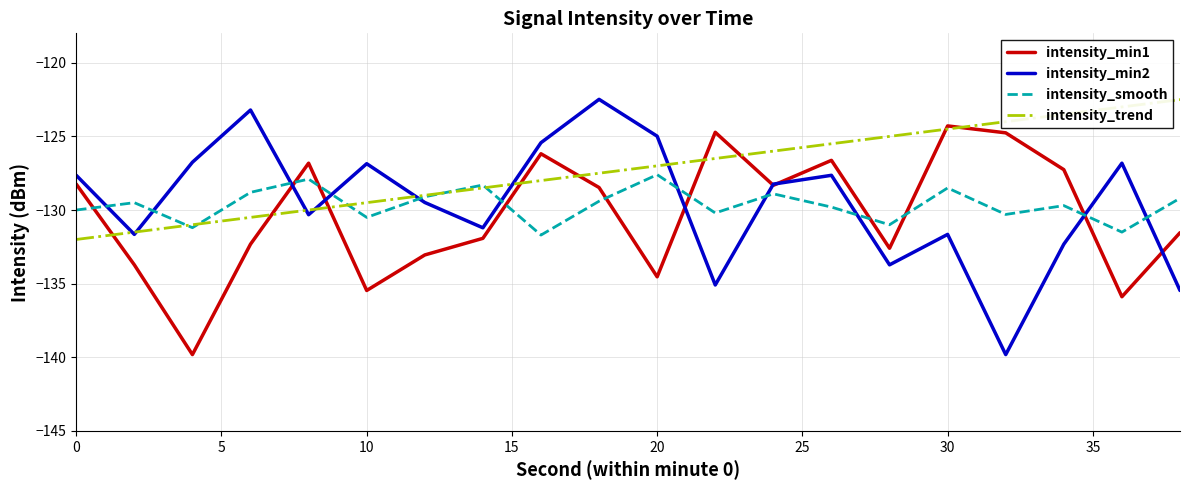

True or false: intensity_min2 has more than 2 interior local peaks.

True